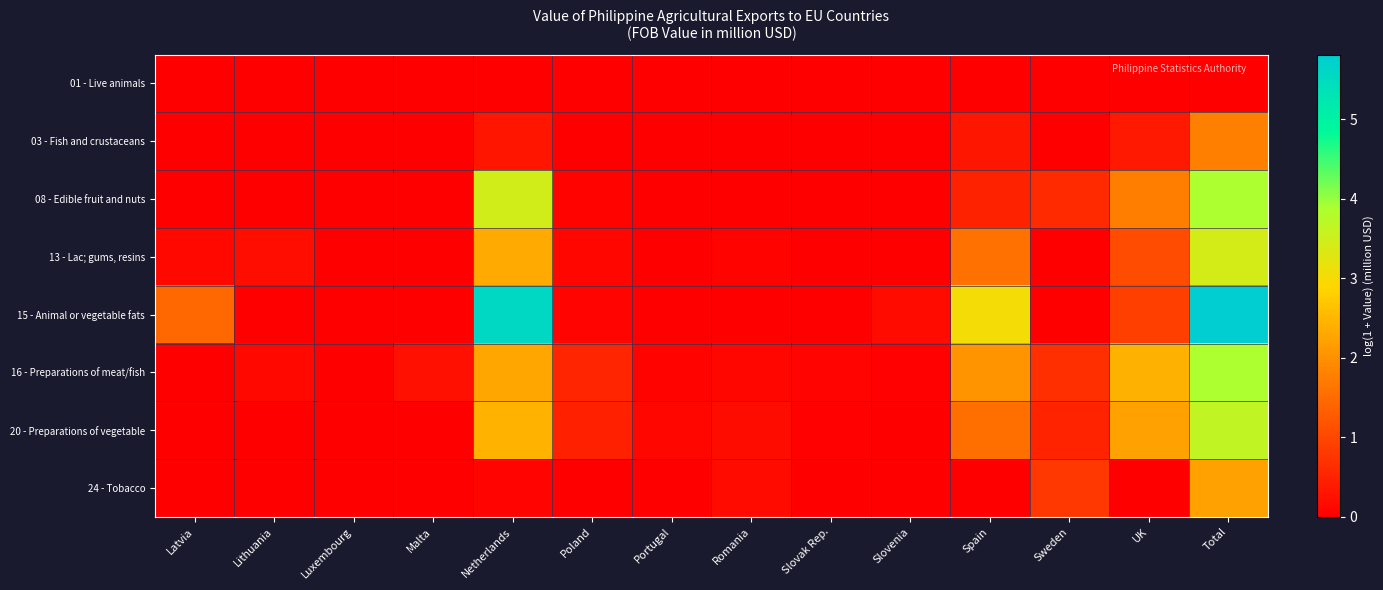

What is the spread (max minus min) of values at Sweden?

0.8